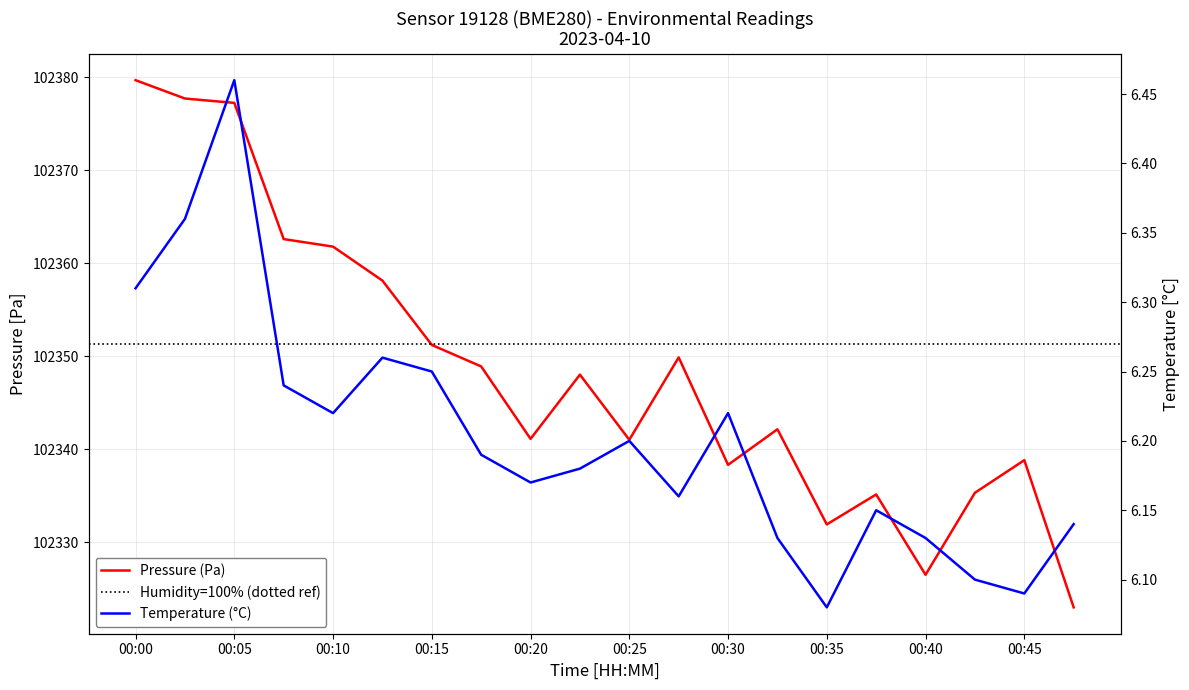

What is the minimum value for pressure?

102323.0